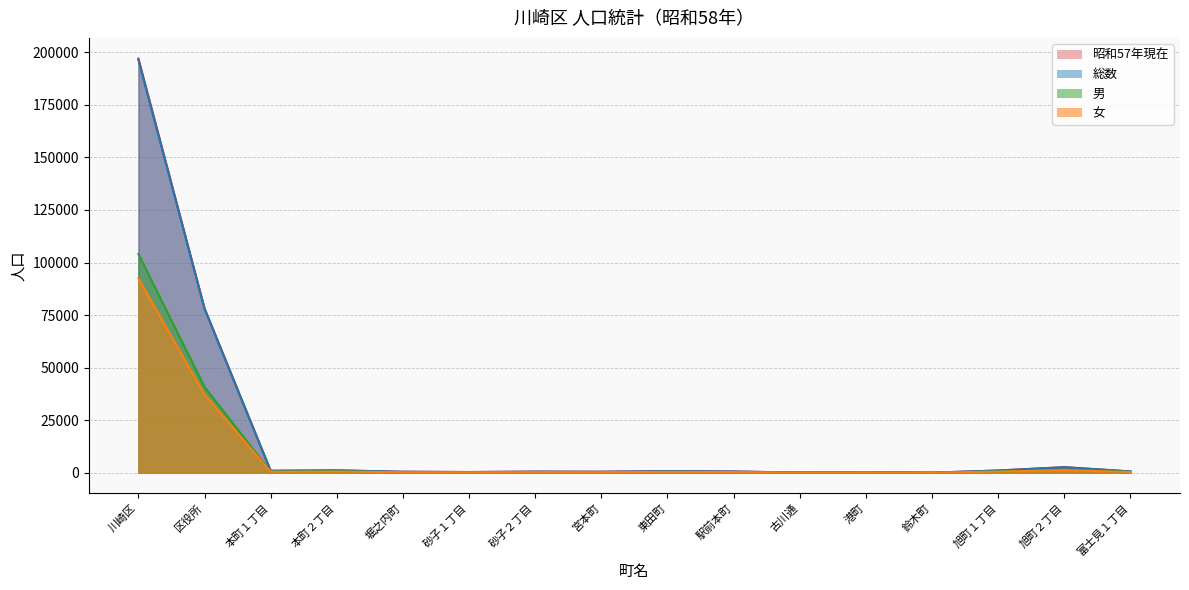

At which category does 昭和57年現在 reach its first local valley?

本町１丁目